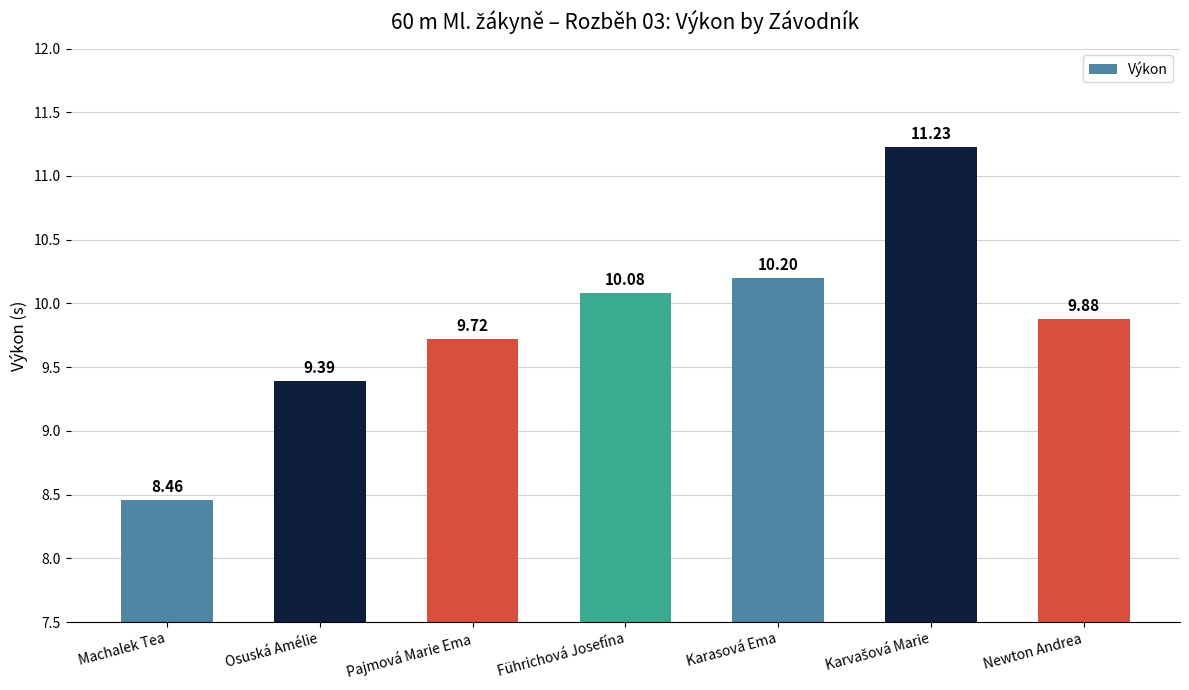

How many bars are there in total?

7